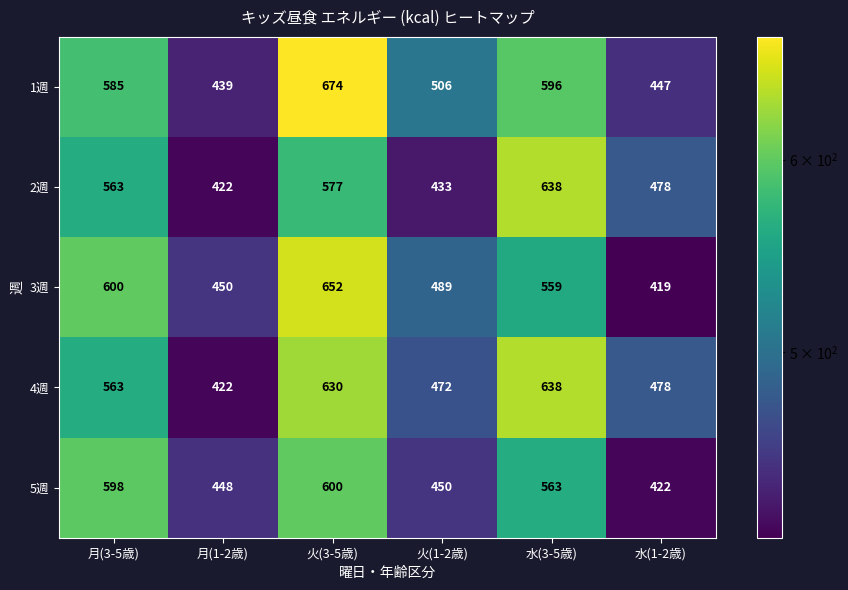

List the series in order of their overall mean, lowest first.

5週, 2週, 3週, 4週, 1週